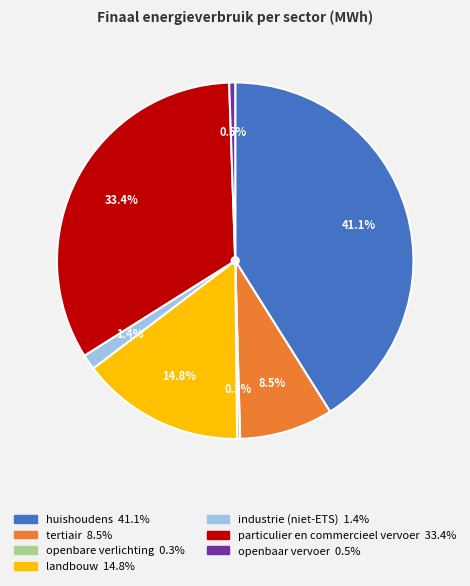

How many segments does this pie chart have?

7